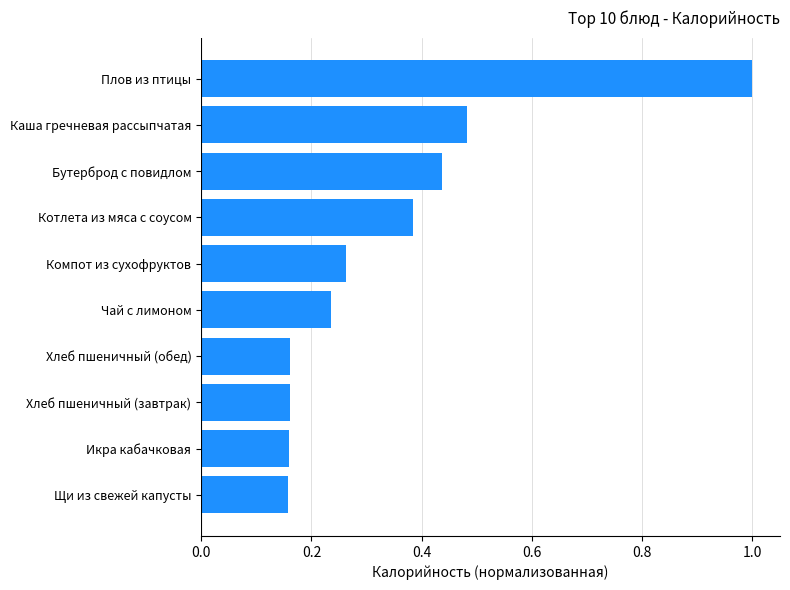

Which label corresponds to the largest value in the chart?

Плов из птицы